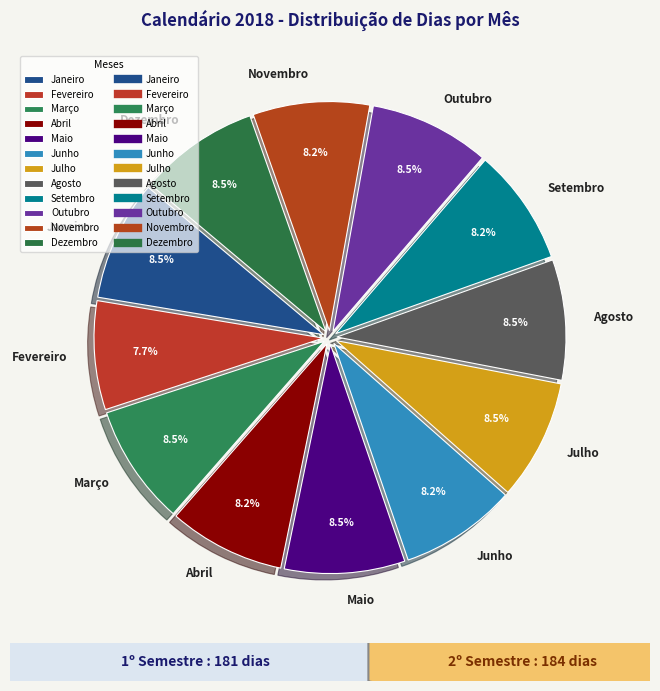

To the nearest percent, what is the difference between the largest and smallest slice percentages?

1%